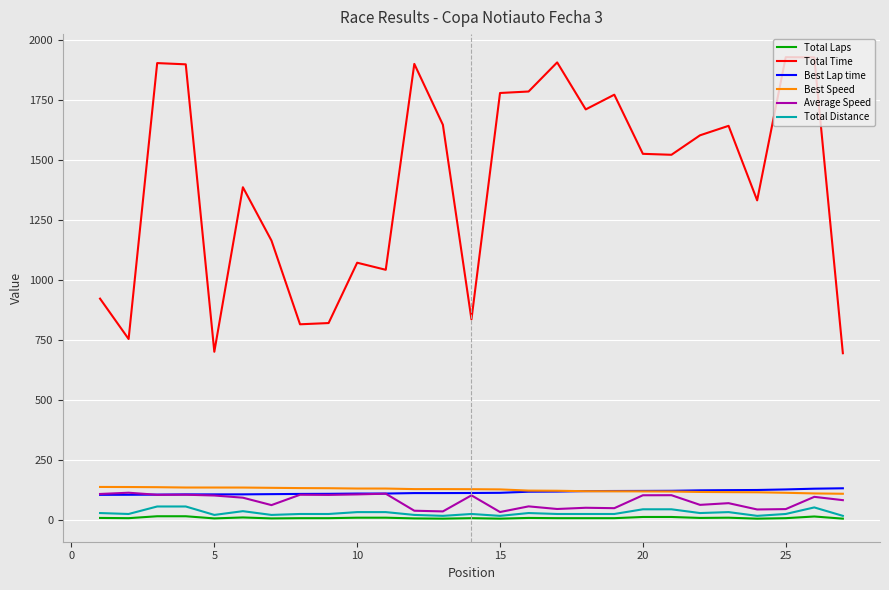

What is the average value of the Total Laps series?

7.3